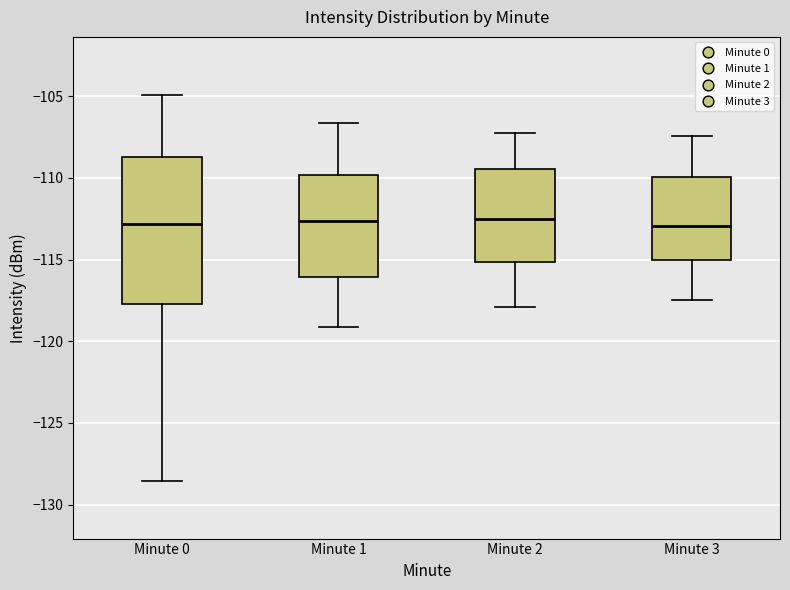

Reading left to right, transcribe this box plot: for each box, give where its median line is, the range the box spans, and where its two whiskers end, as read against the y-axis. The values are not printed on the chart, so give them approximately, as read against the axis.

Minute 0: median -113.0, box -117.5 to -108.5, whiskers -128.5 to -105.0
Minute 1: median -112.5, box -116.0 to -110.0, whiskers -119.0 to -106.5
Minute 2: median -112.5, box -115.0 to -109.5, whiskers -118.0 to -107.0
Minute 3: median -113.0, box -115.0 to -110.0, whiskers -117.5 to -107.5